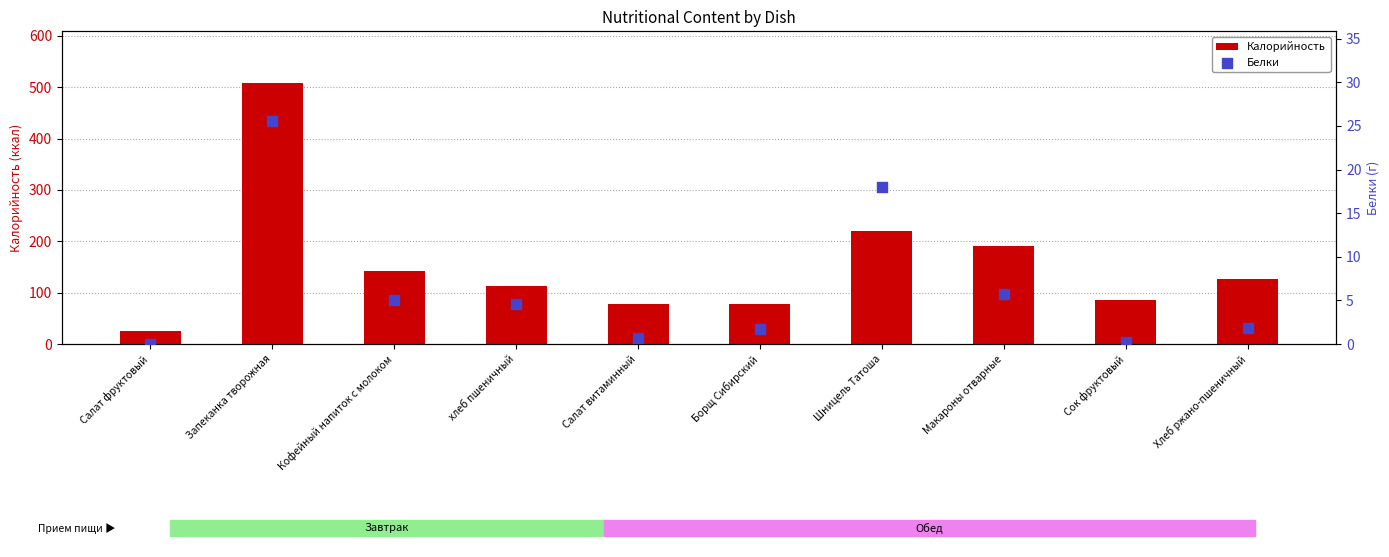

At how many categories does at least one series exceed 469?

1